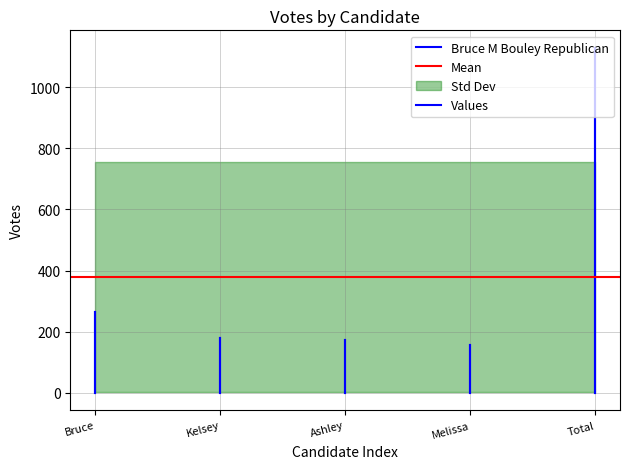

Is it true that Mean equals 506 at Bruce?

False